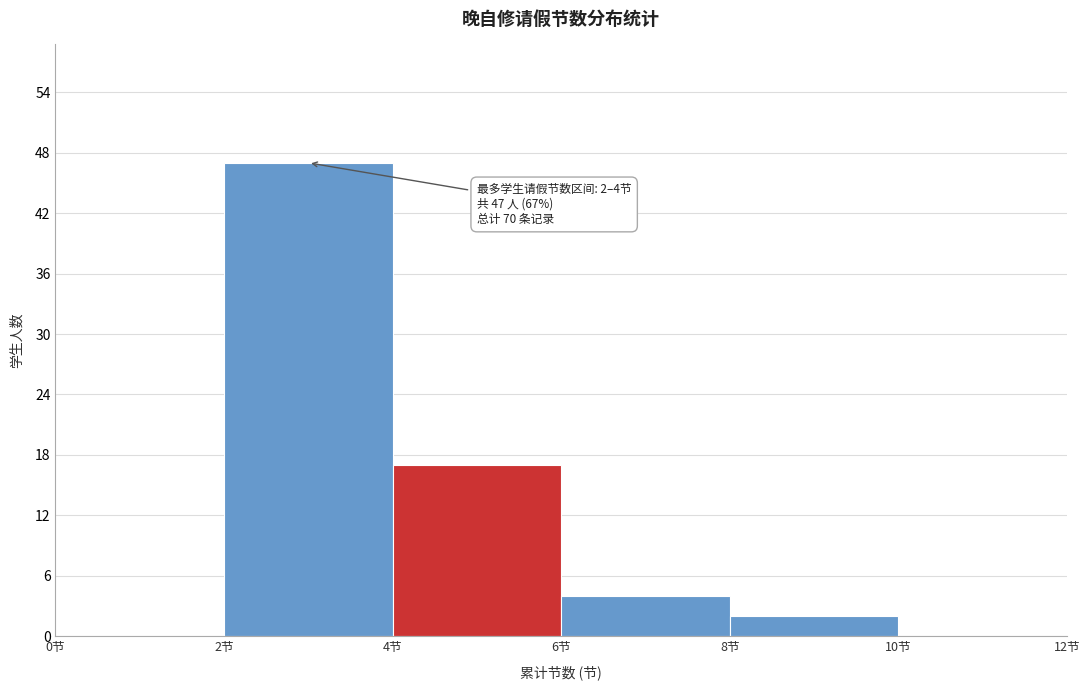

Which range on the x-axis has the tallest bar?

2 to 4